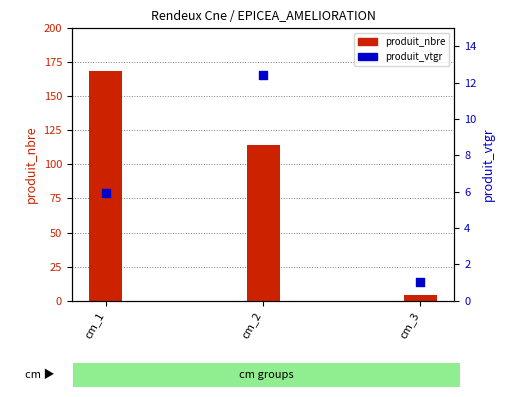

Which series has the largest total across all categories?

produit_nbre